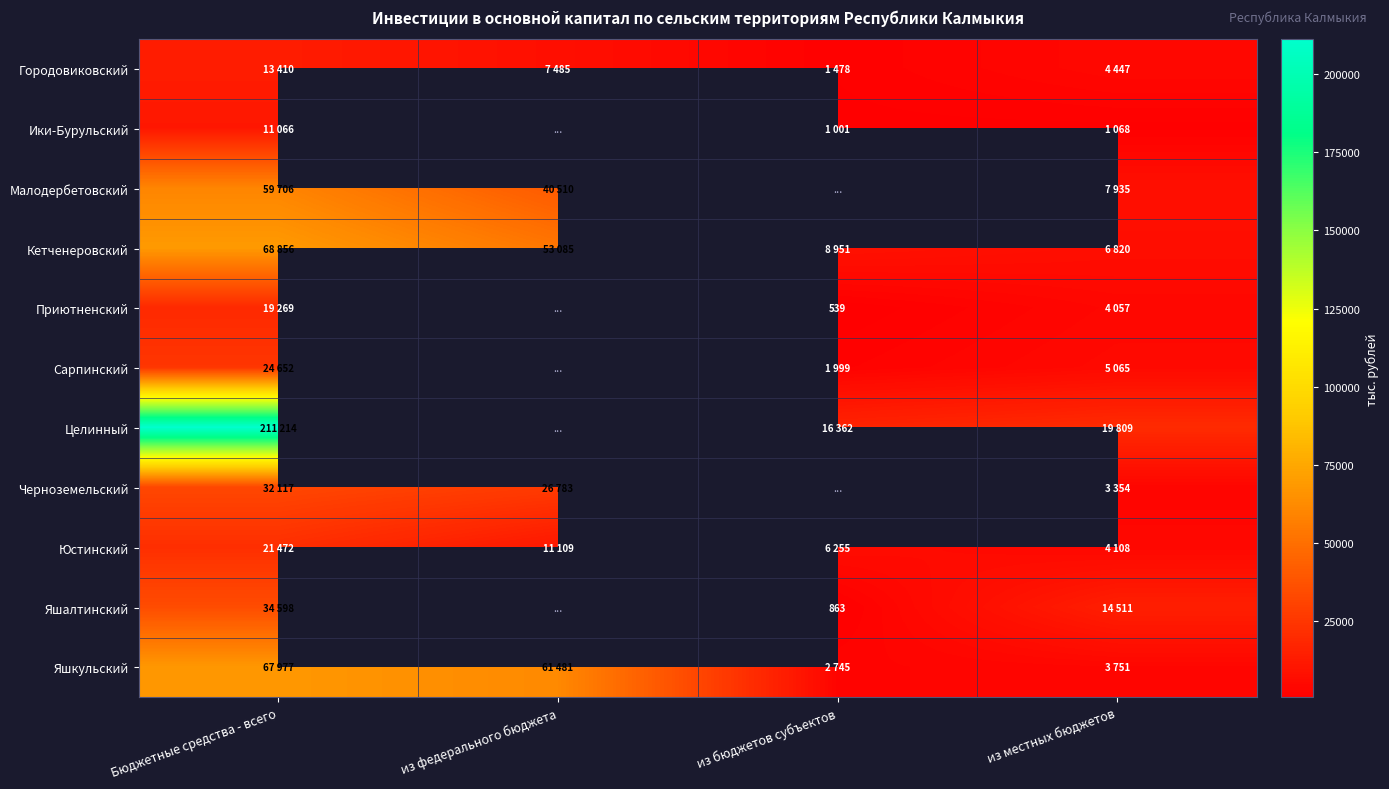

The value of Яшалтинский at из бюджетов субъектов is 573. True or false?

False